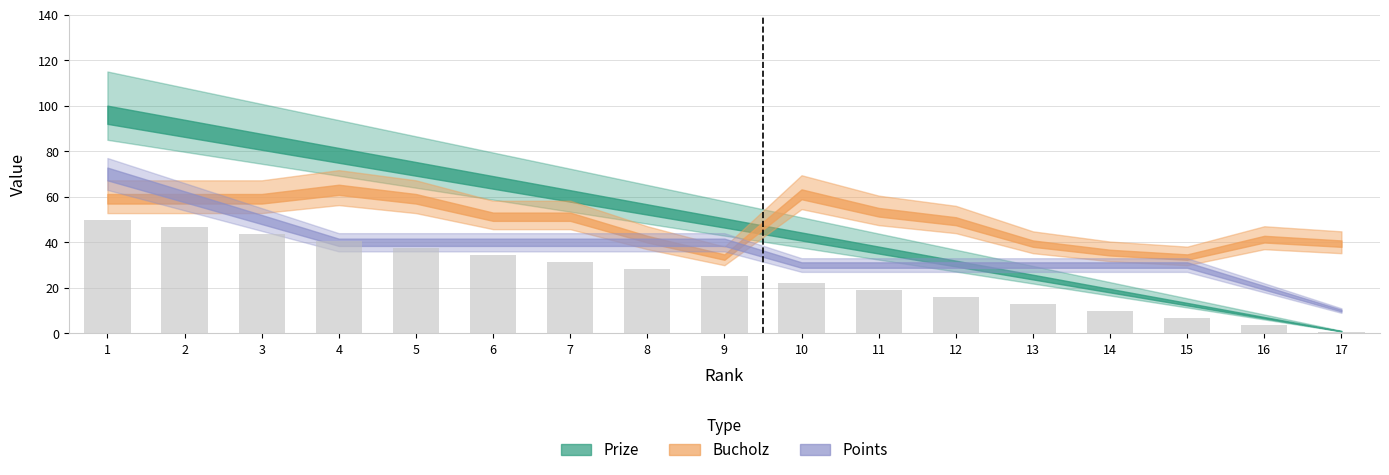

What is the sum of all values?

429.2